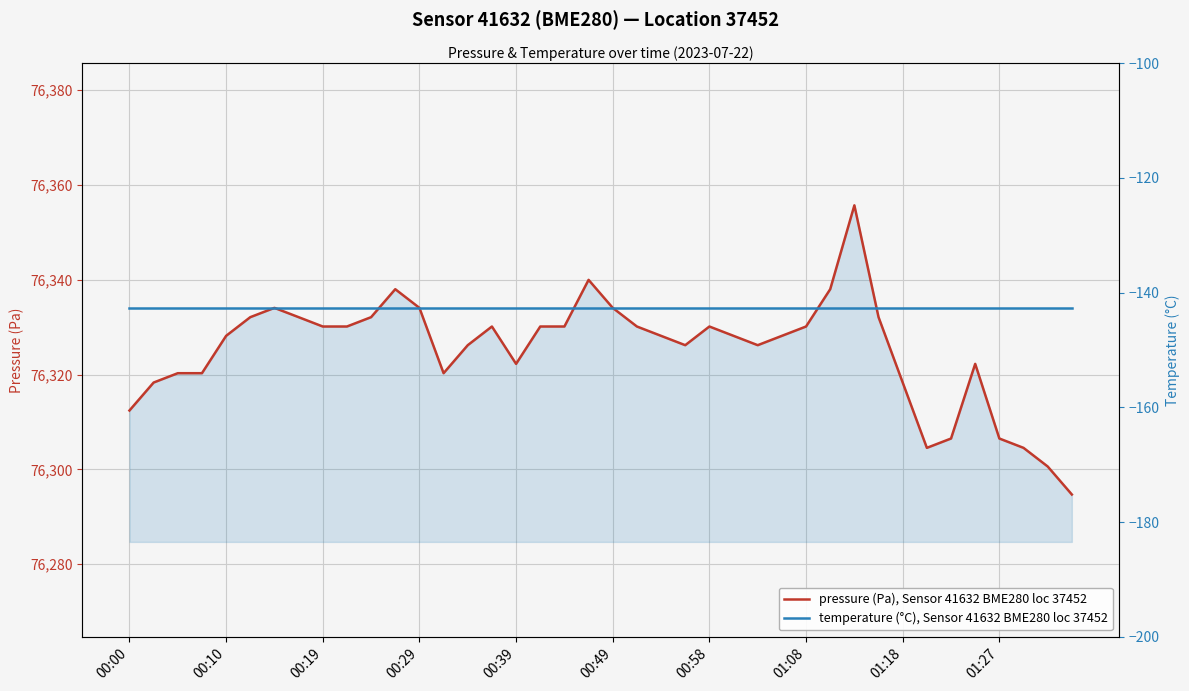

Rank the categories by pressure (Pa), Sensor 41632 BME280 loc 37452 value from highest to lowest.

30, 19, 11, 29, 00:58, 12, 20, 00:49, 01:08, 10, 31, 01:18, 01:27, 15, 17, 18, 21, 24, 28, 00:39, 22, 25, 27, 14, 23, 26, 16, 35, 00:19, 00:29, 13, 00:10, 32, 00:00, 34, 36, 33, 37, 38, 39